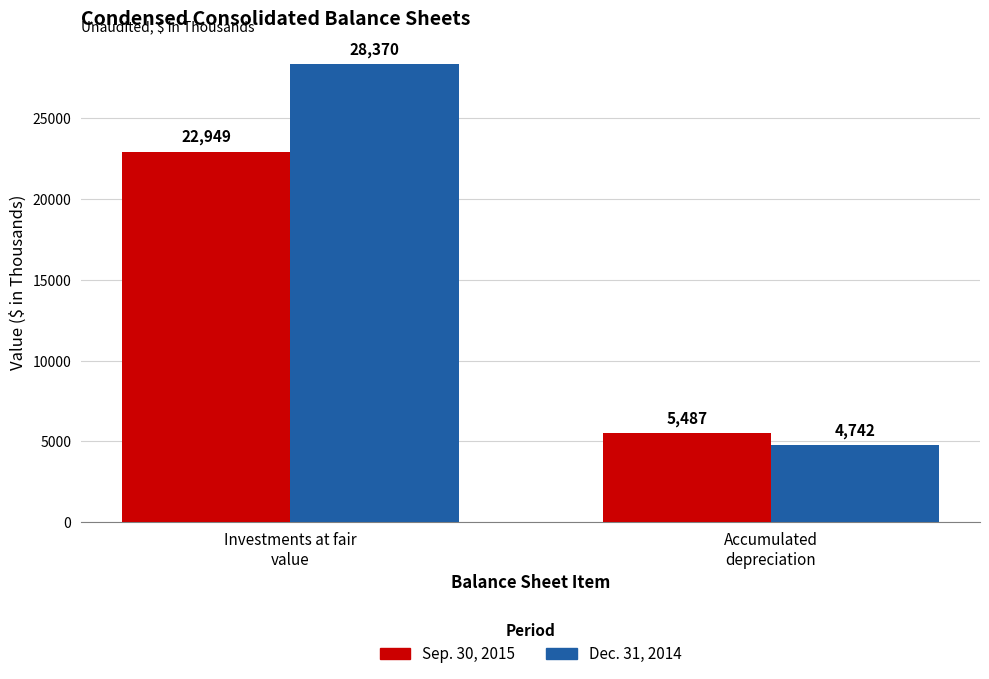

Rank the series by their maximum value, from highest to lowest.

Dec. 31, 2014, Sep. 30, 2015